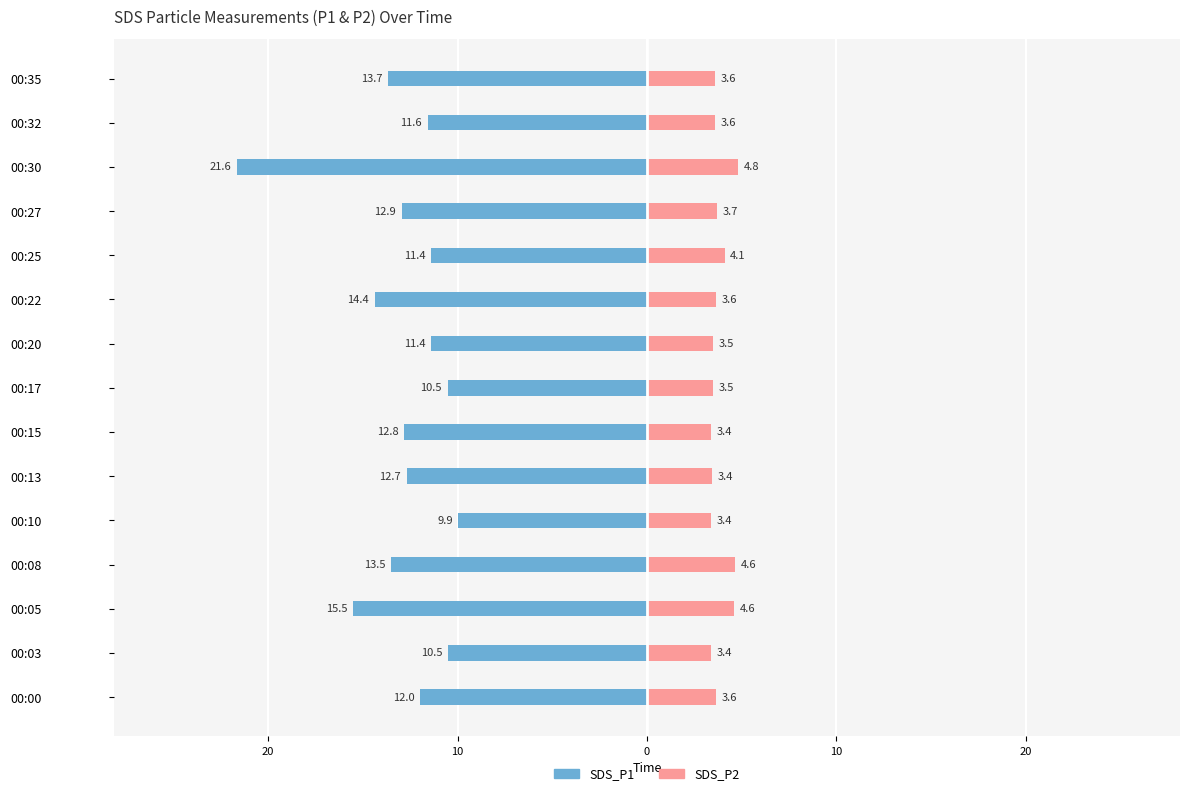

What value does the SDS_P2 series have at 00:35?

3.6